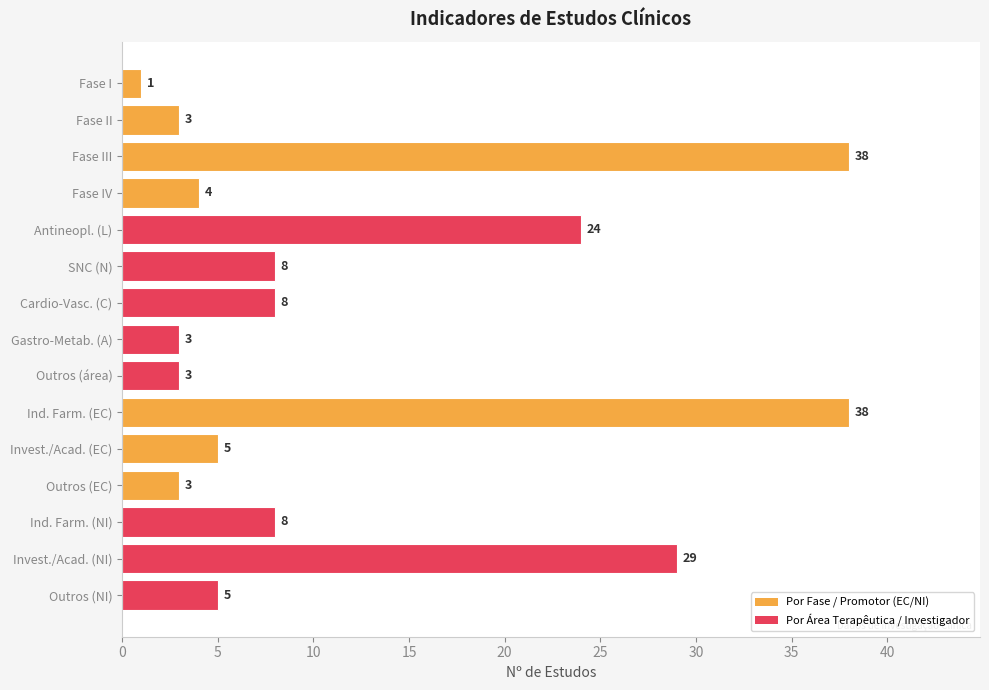

Are the bars horizontal?

Yes